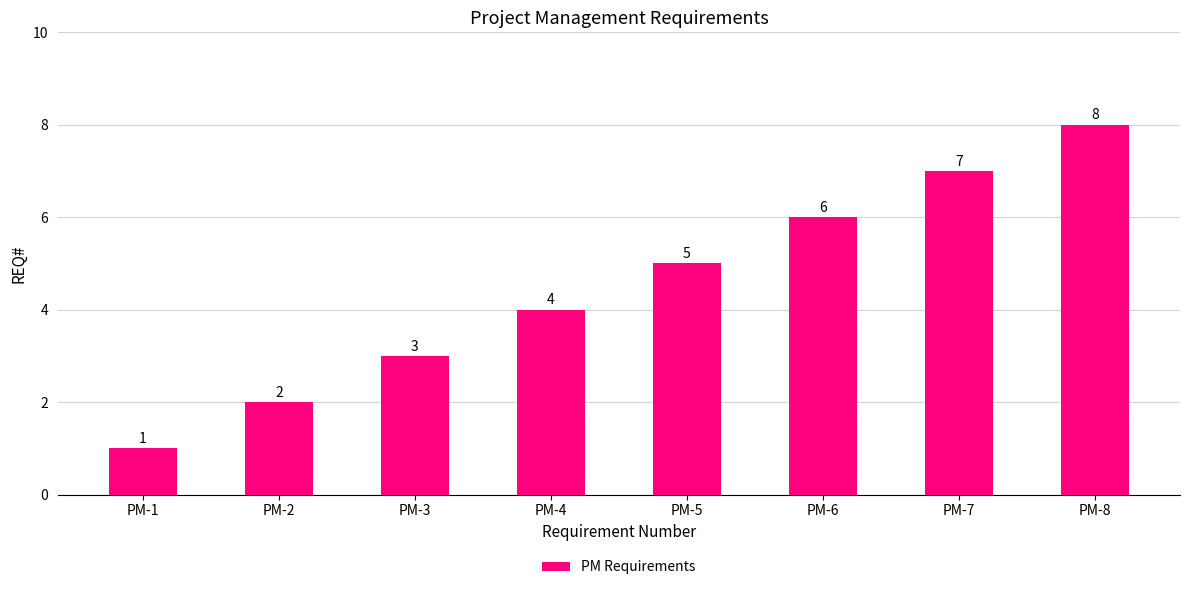

Which label corresponds to the smallest value in the chart?

PM-1